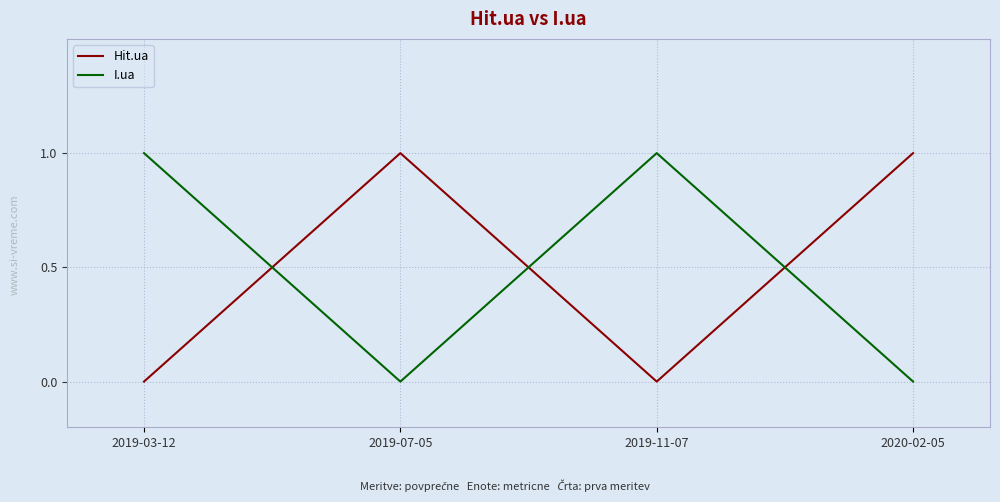

Rank the series at 2019-03-12 from highest to lowest value.

I.ua, Hit.ua